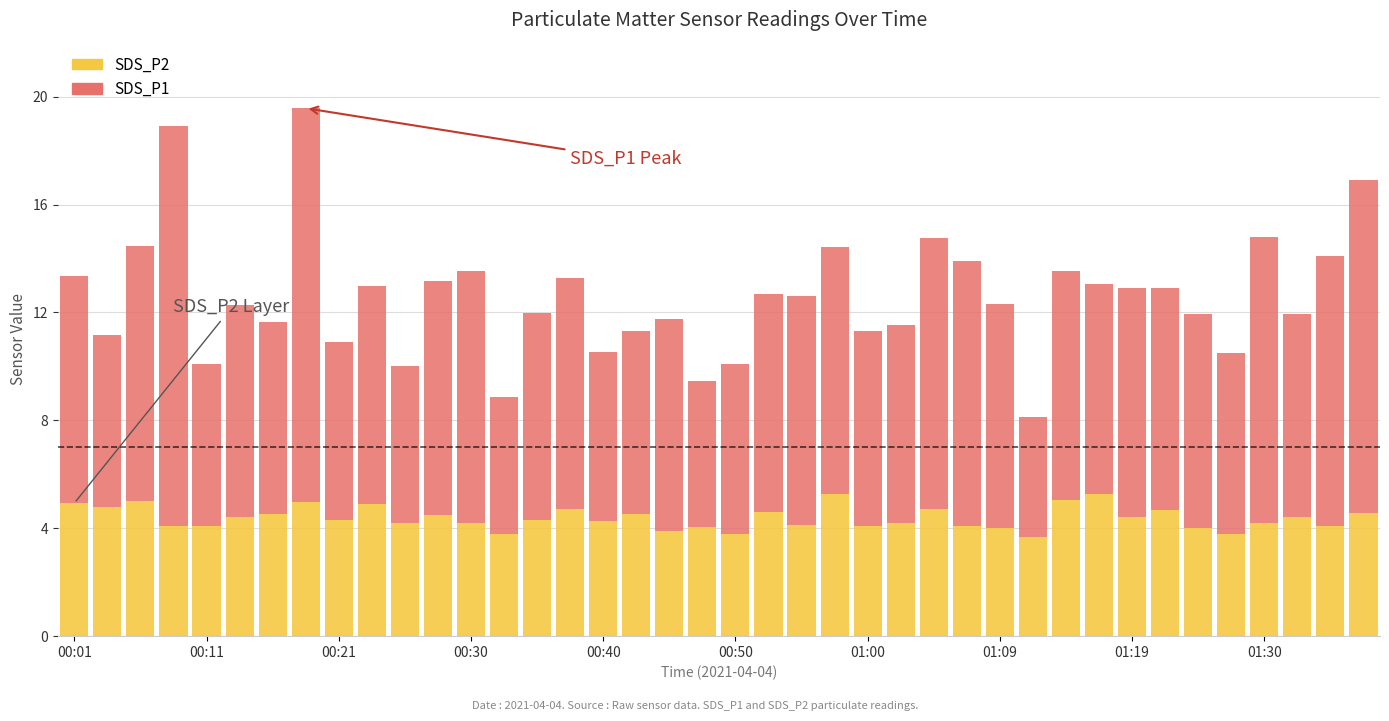

What is the minimum value for SDS_P2?

3.7